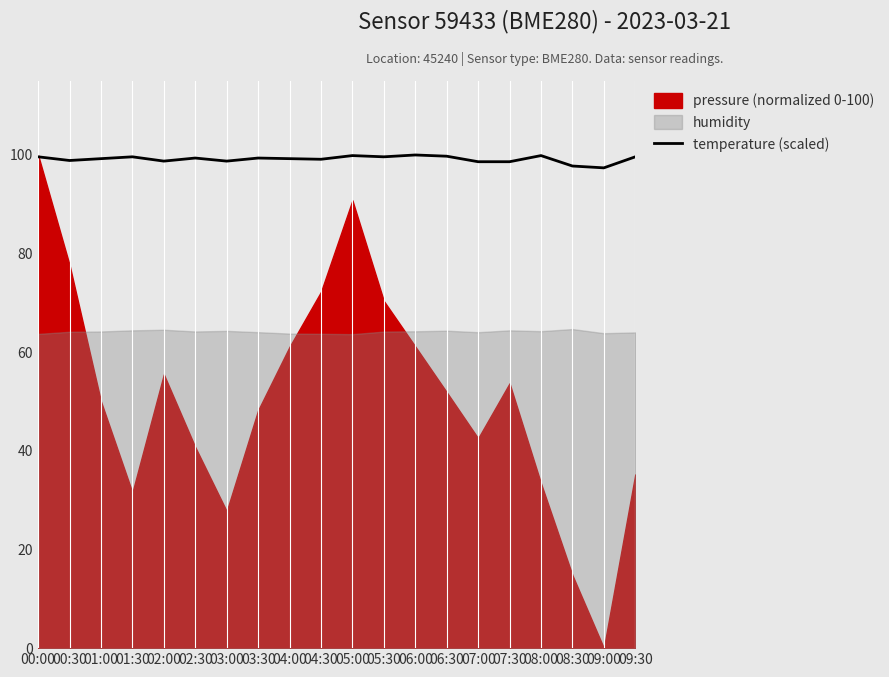

Where is the first local maximum?

01:30